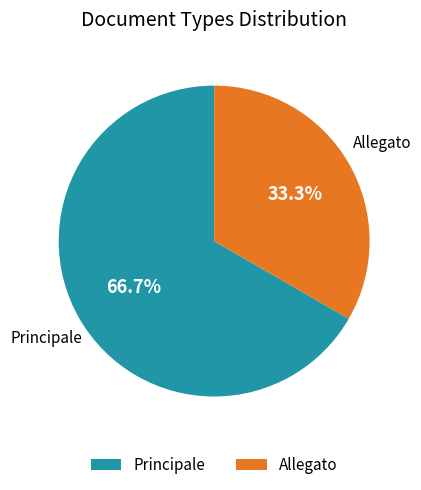

To the nearest percent, what portion does Principale represent?

67%